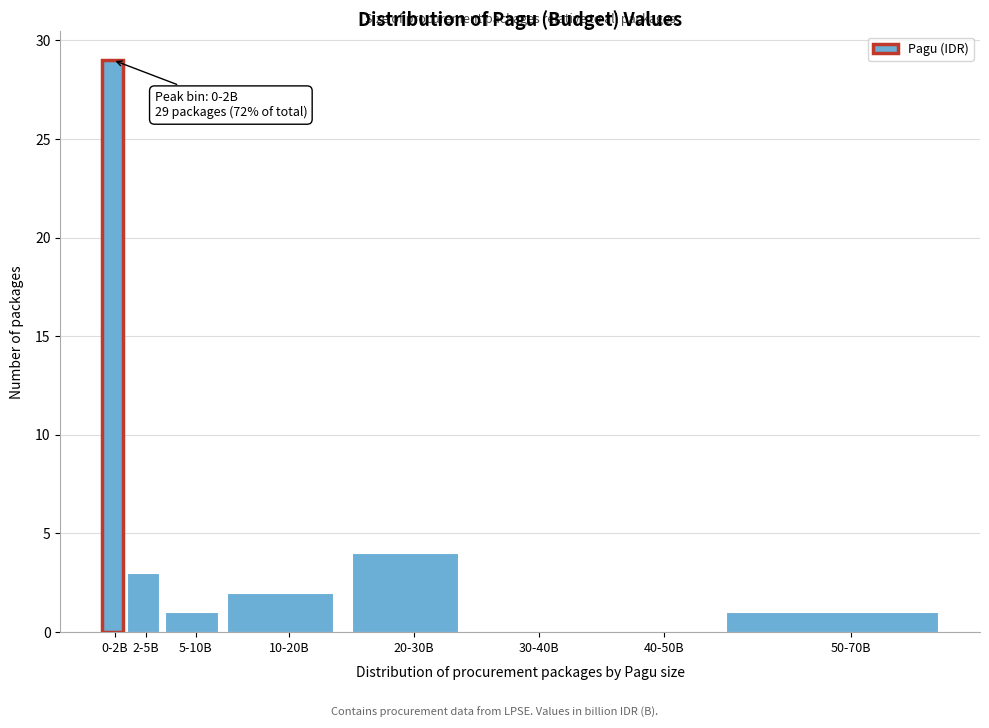

Reading left to right, list all the values displayed in this chart.

0-2B=29	2-5B=3	5-10B=1	10-20B=2	20-30B=4	30-40B=0	40-50B=0	50-70B=1